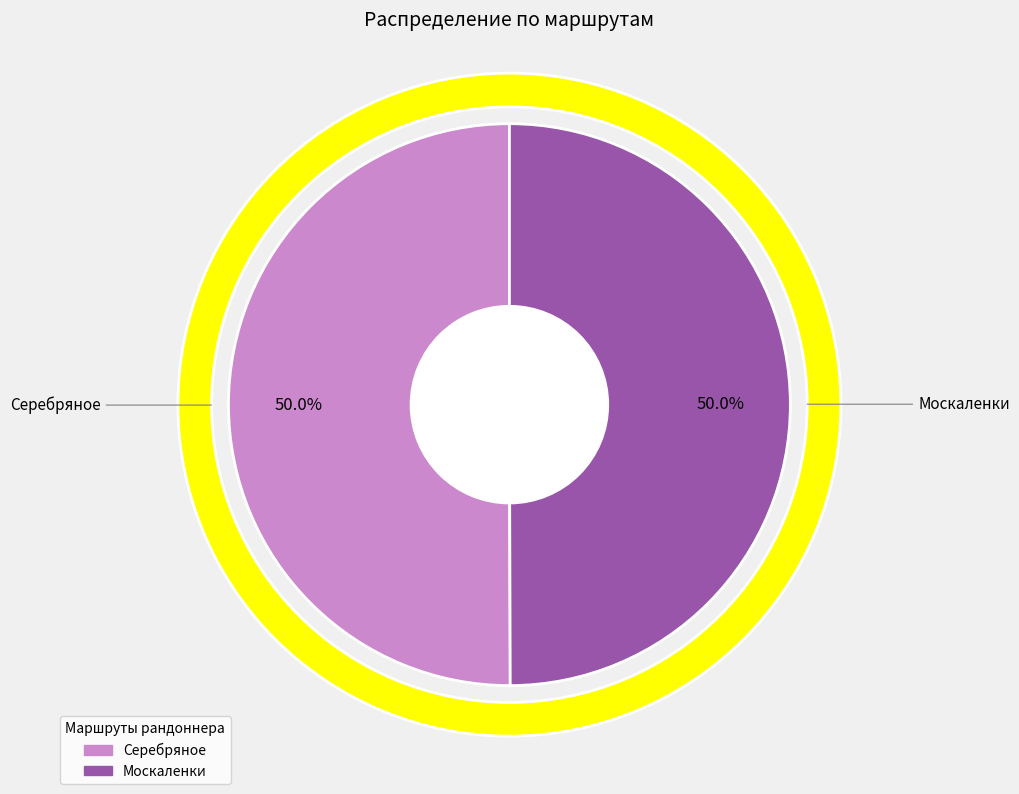

How many slices are in this pie chart?

2